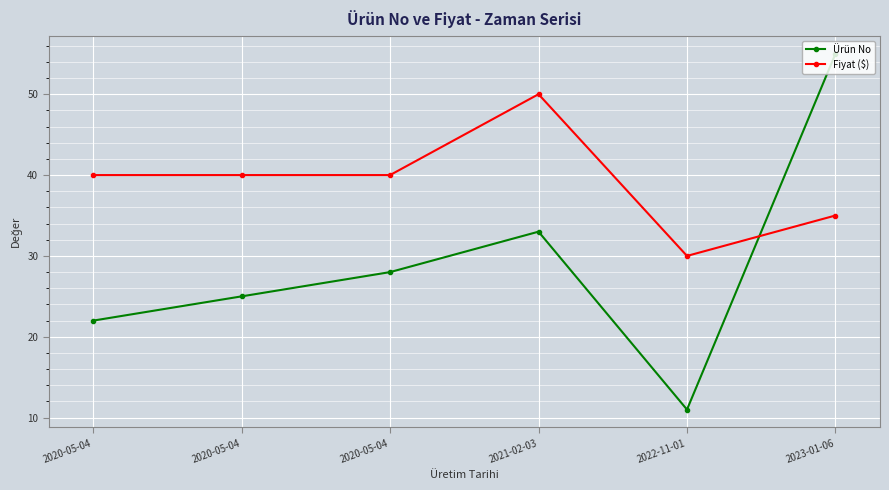

What are all the series names shown in the legend?

Ürün No, Fiyat ($)